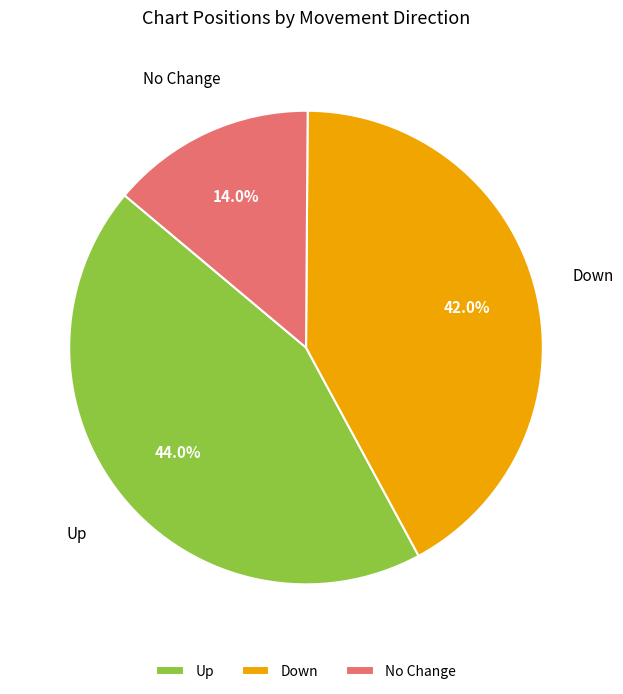

What is the ratio of the value at Down to the value at No Change?

3.0